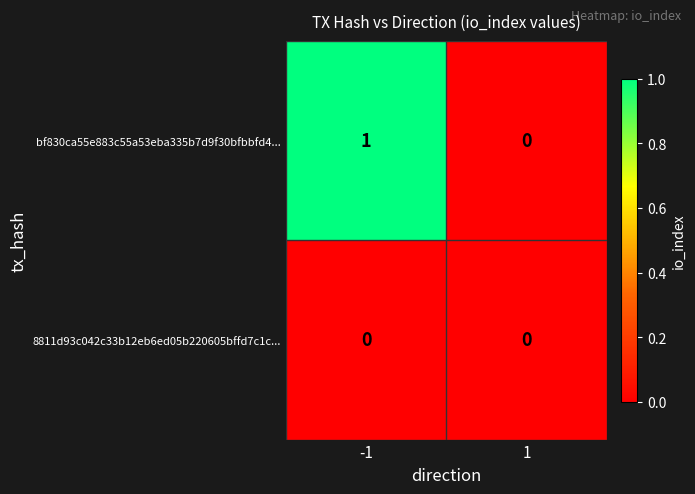

At which category is the sum across all series the highest?

-1